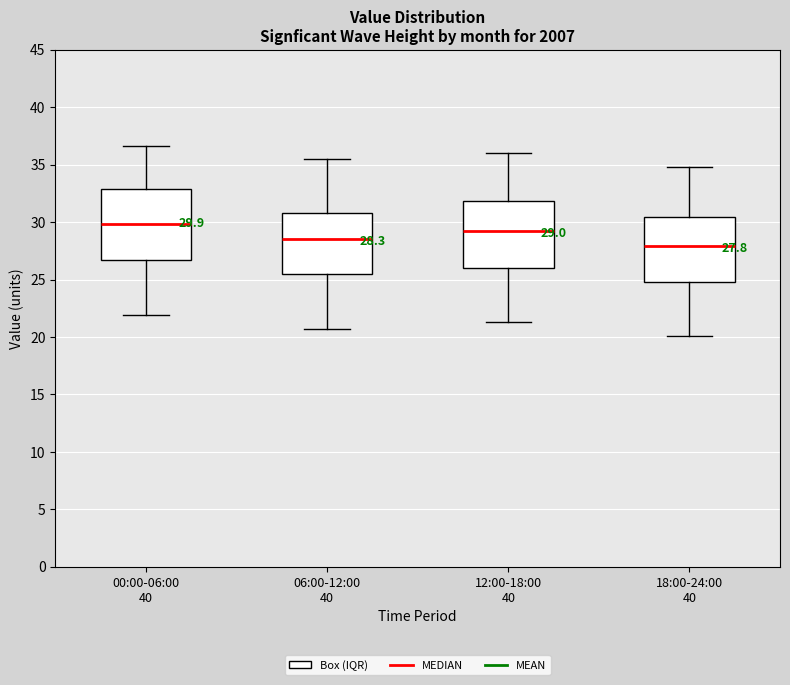

Which box has the highest median line?

00:00-06:00 40